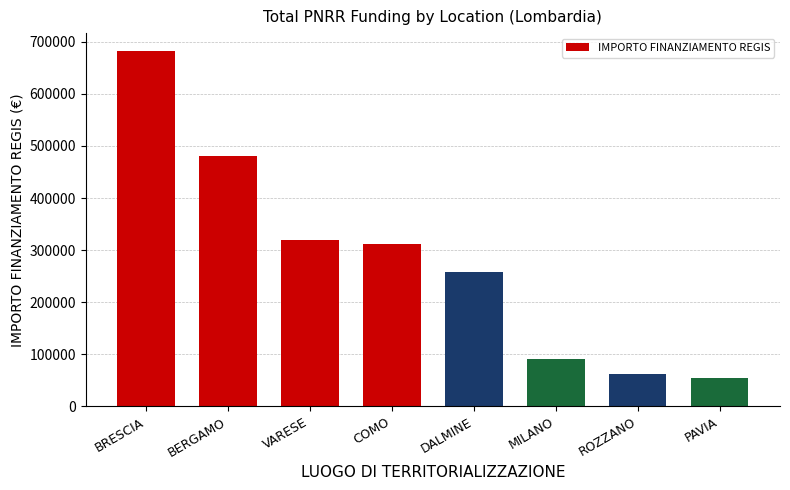

The value at PAVIA is 97509.7. True or false?

False